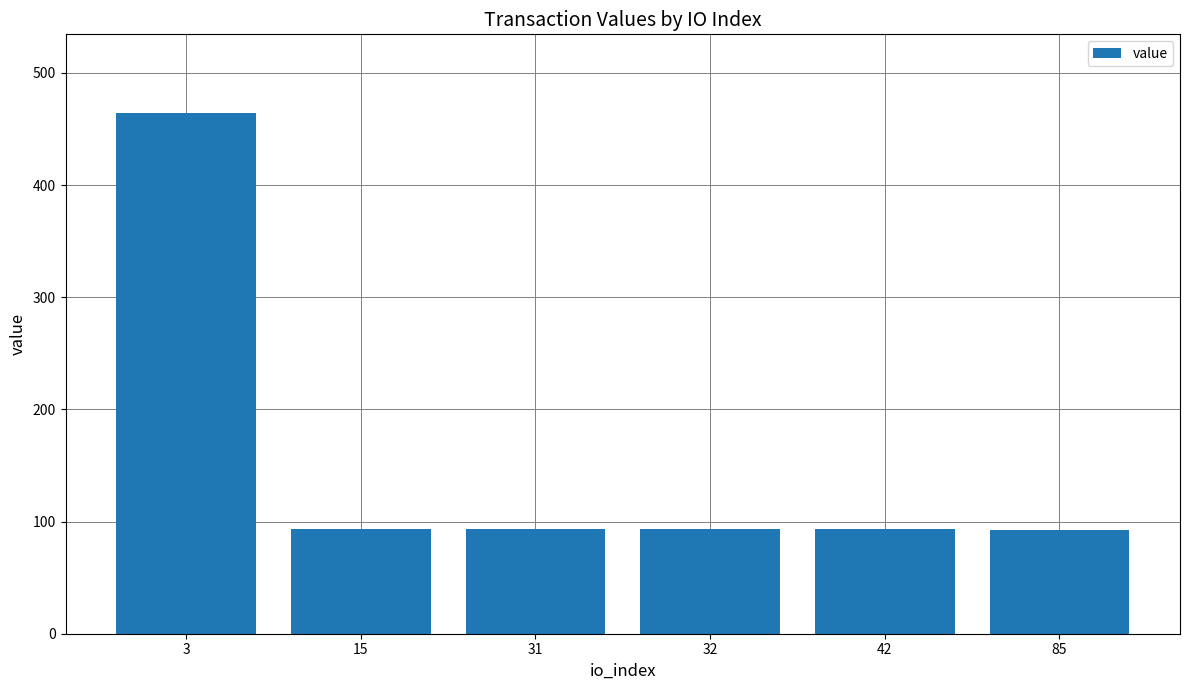

True or false: the data shows 42.8 at 32.

False